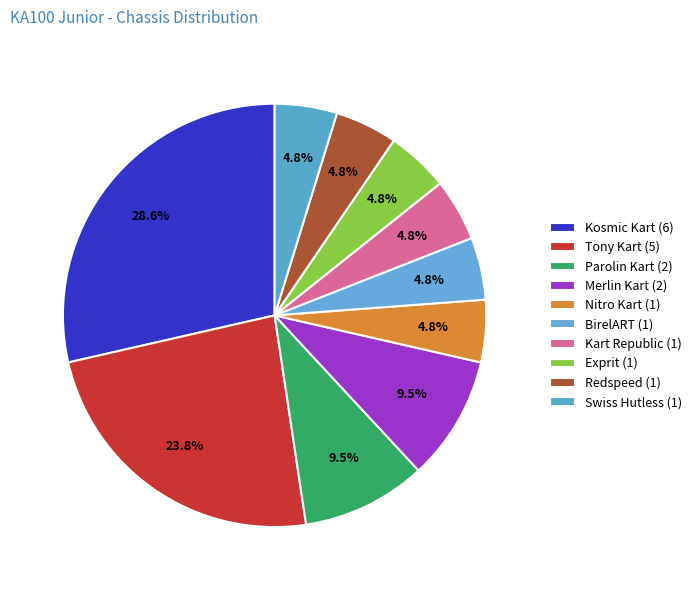

What percentage is the Swiss Hutless slice, to the nearest percent?

5%